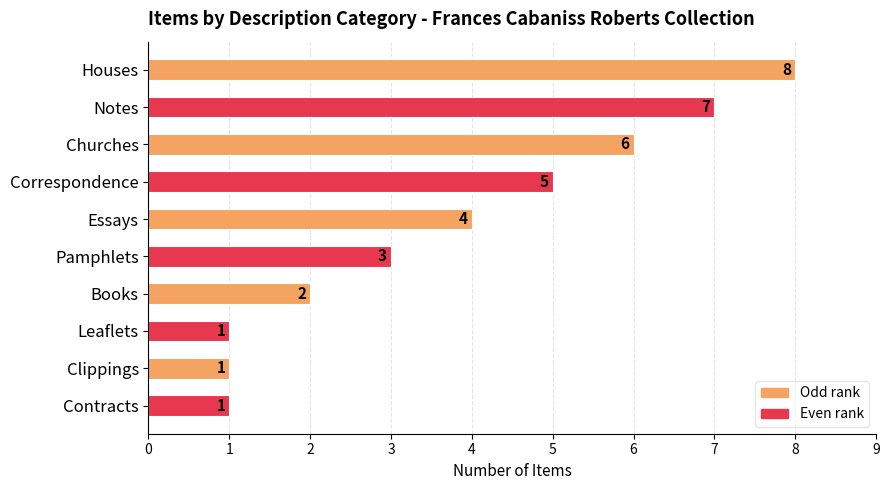

Approximately how many times larger is the value at Houses compared to Pamphlets?

2.7